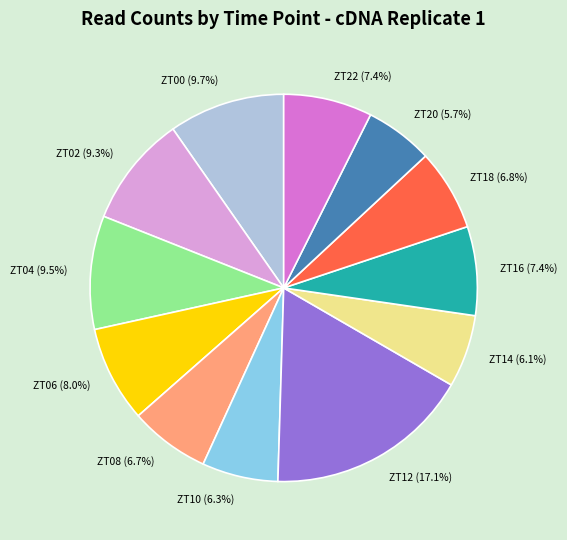

What is the ratio of the value at ZT00 (9.7%) to the value at ZT18 (6.8%)?

1.4